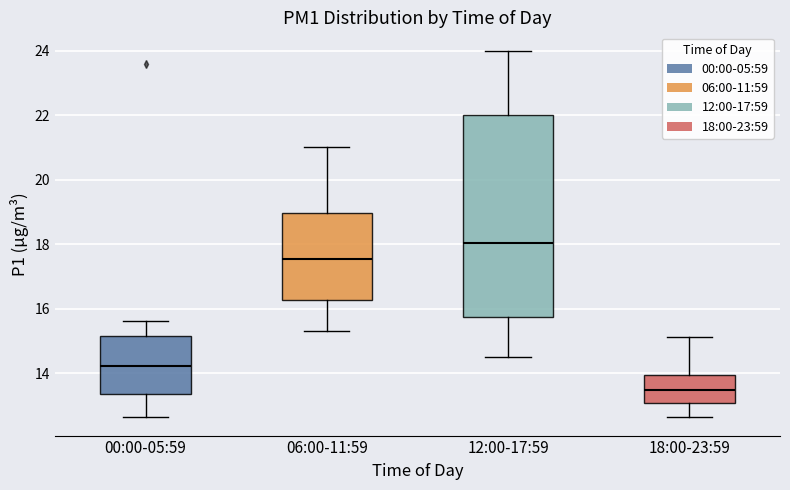

Comparing the boxes themselves (not the whiskers), which one is the tallest?

12:00-17:59